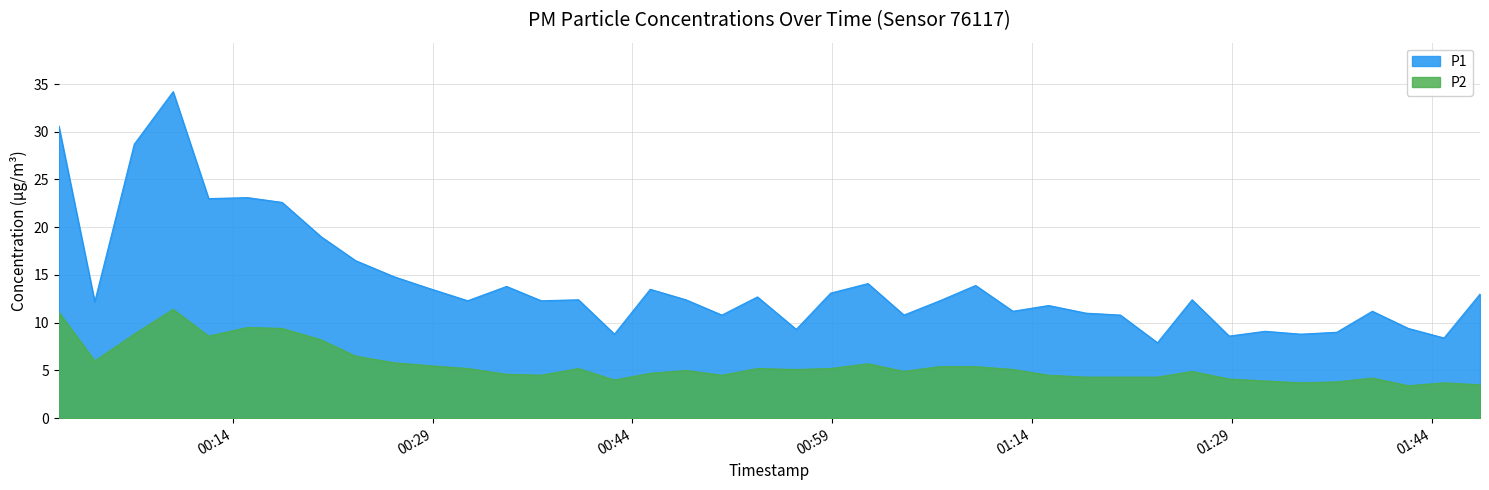

True or false: P1 has more than 0 points higher than both neighbors.

True